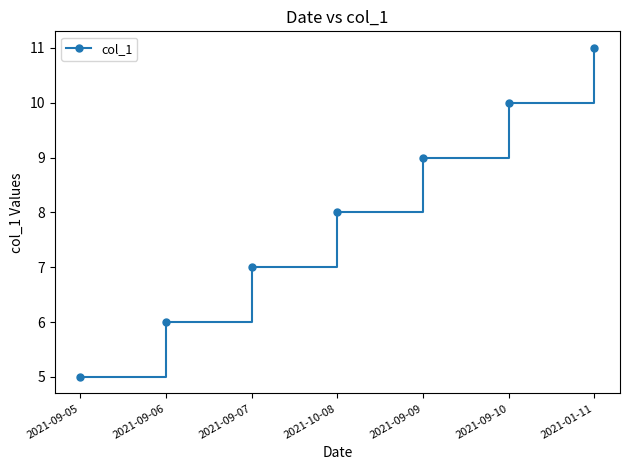

What is the difference between the values at 2021-09-09 and 2021-09-10?

1